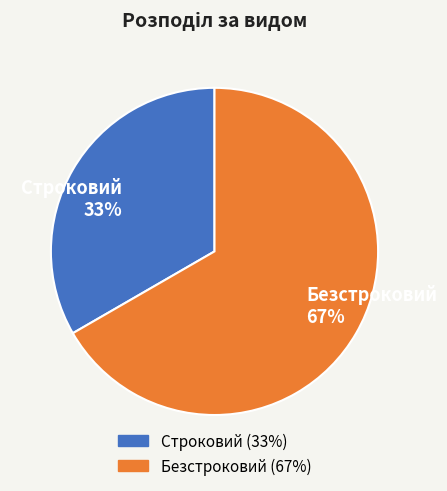

Combined, do Строковий 33% and Безстроковий 67% account for over 50%?

Yes